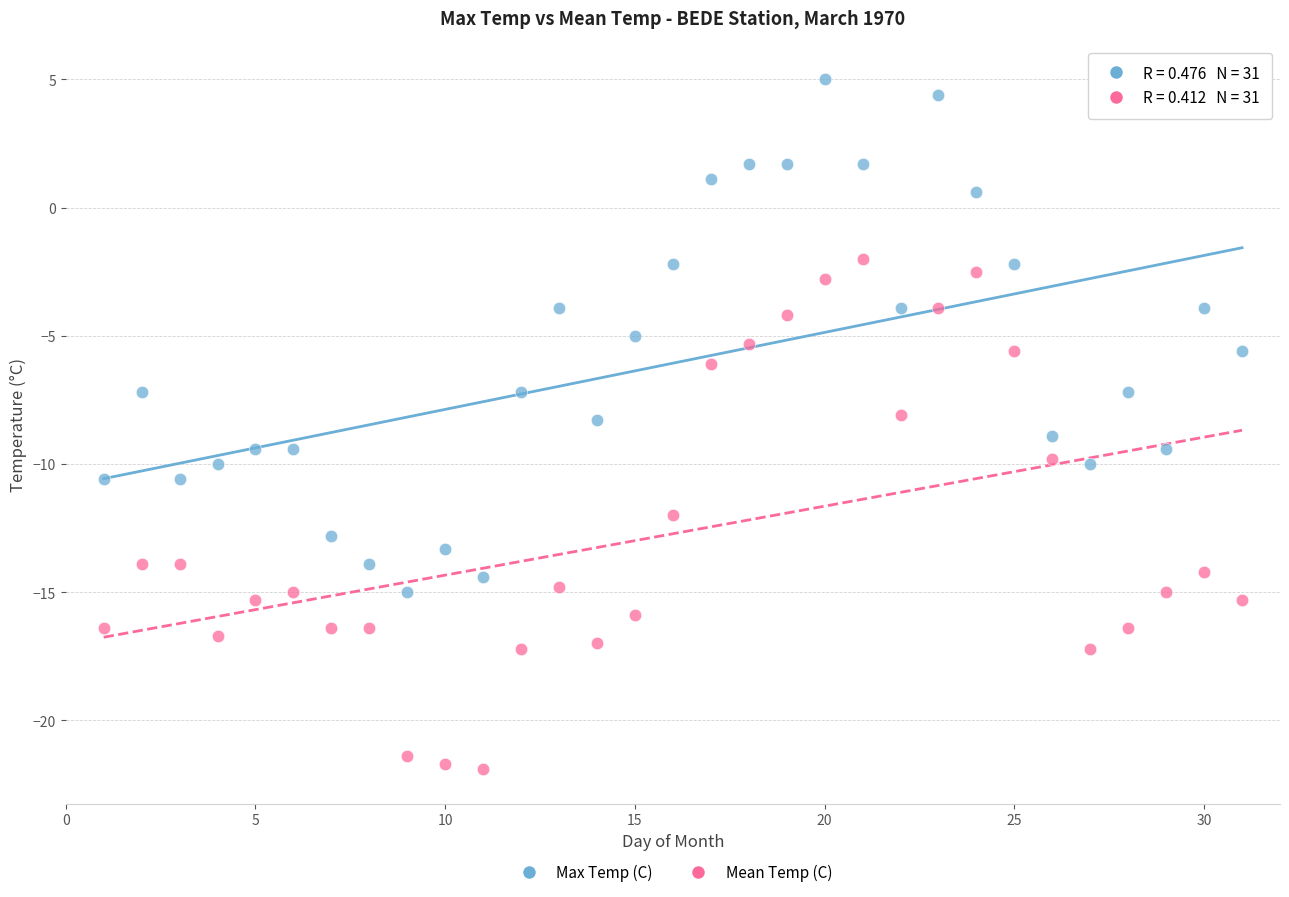

Which series contains the lowest Y value?

Mean Temp (C)